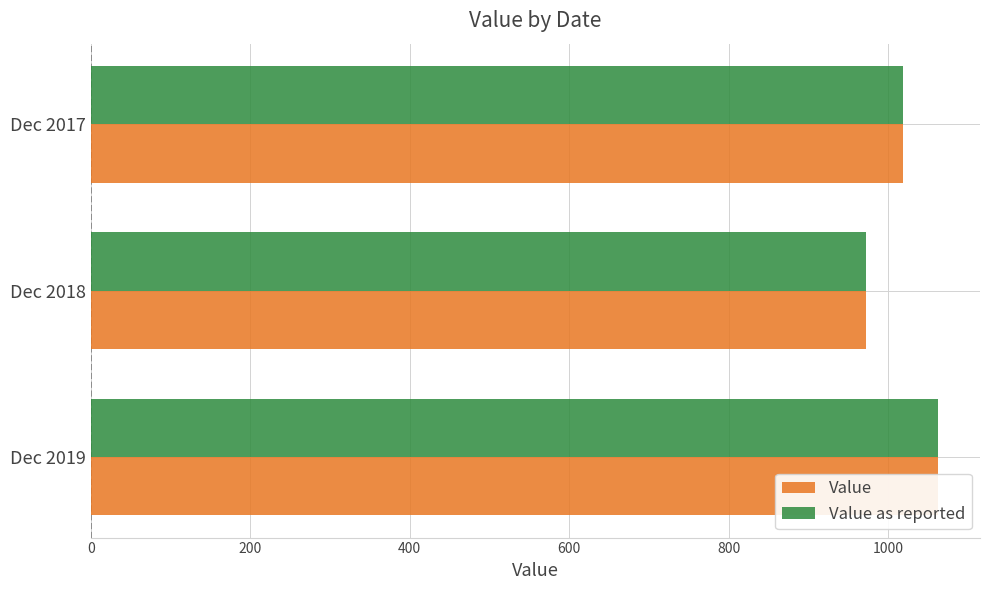

At how many categories does at least one series exceed 1034?

1